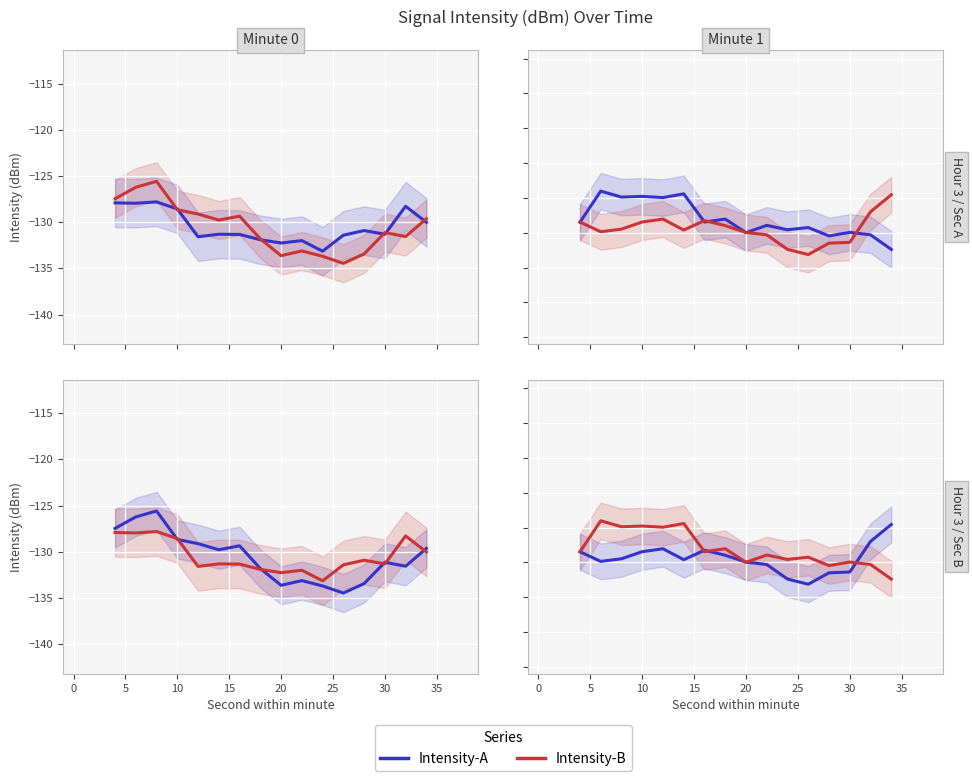

Which series has the largest total across all categories?

Intensity-B